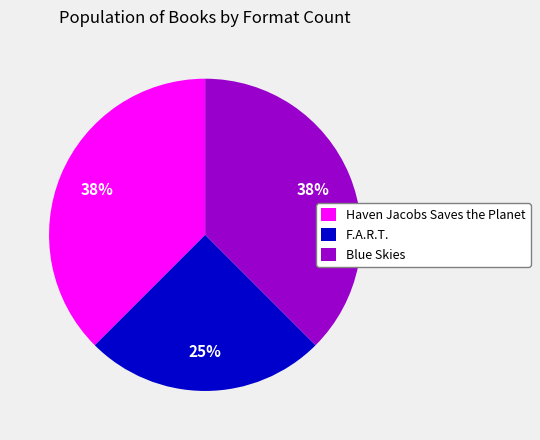

To the nearest percent, what is the average slice percentage?

33%